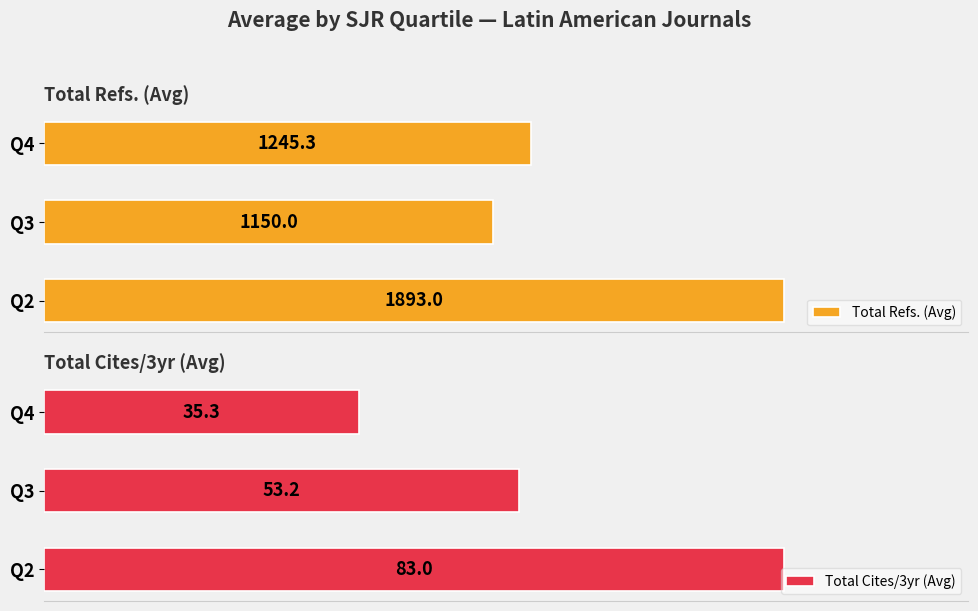

List the series in order of their peak value, lowest first.

Total Cites/3yr (Avg), Total Refs. (Avg)